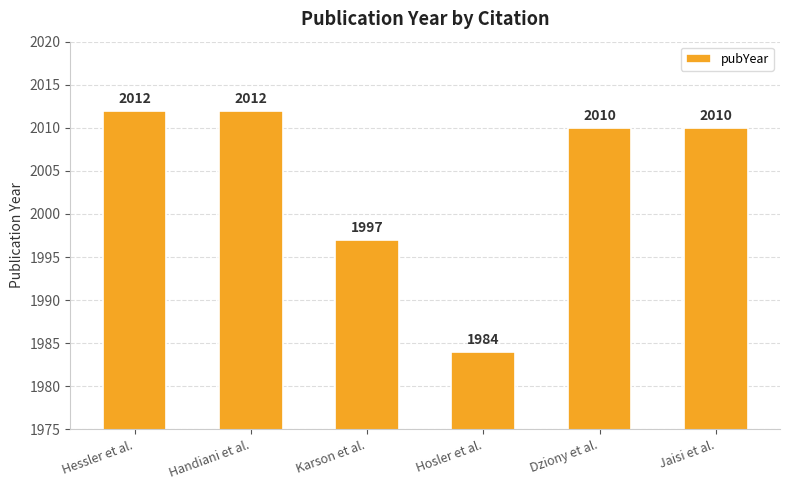

What is the sum of the values at Handiani et al. and Jaisi et al.?

4022